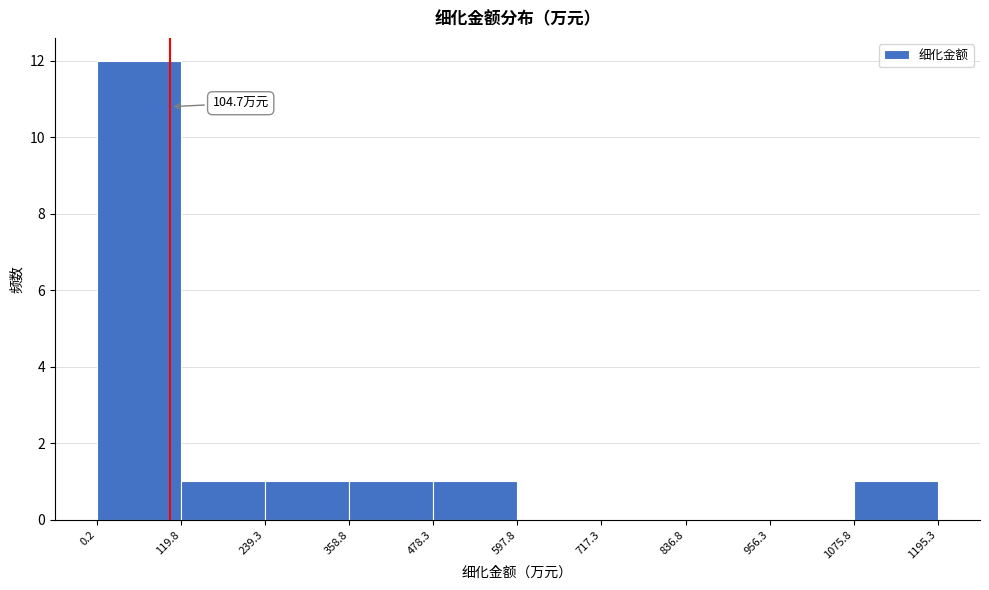

Over which range of the x-axis is the bar tallest?

0.2 to 119.8